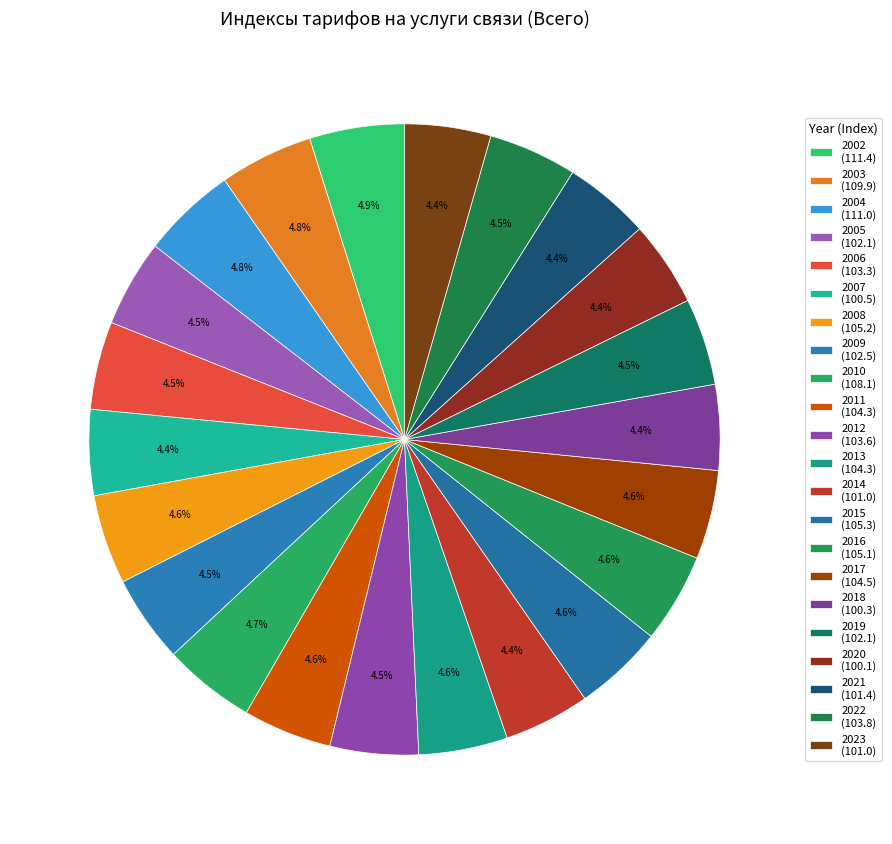

Which slice is the smallest?

2020